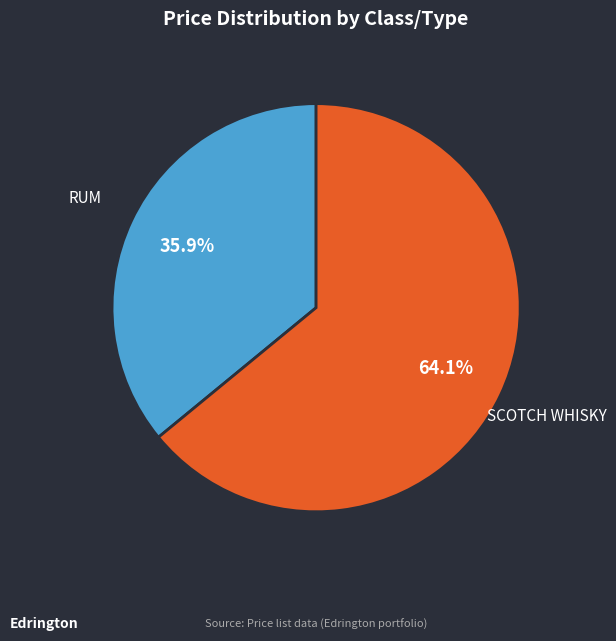

Which has a higher value, RUM or SCOTCH WHISKY?

SCOTCH WHISKY